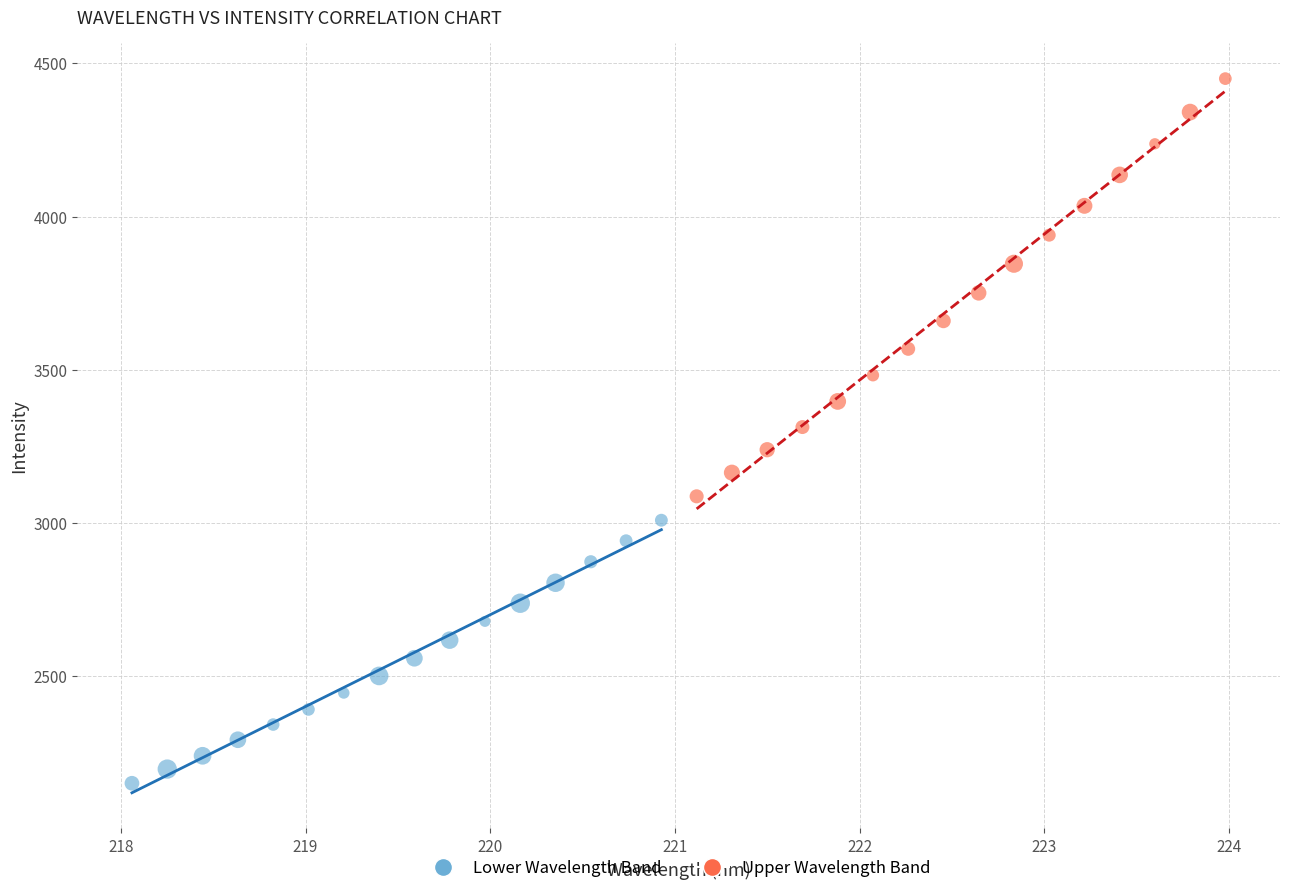

Which series contains the highest Y value?

Upper Wavelength Band